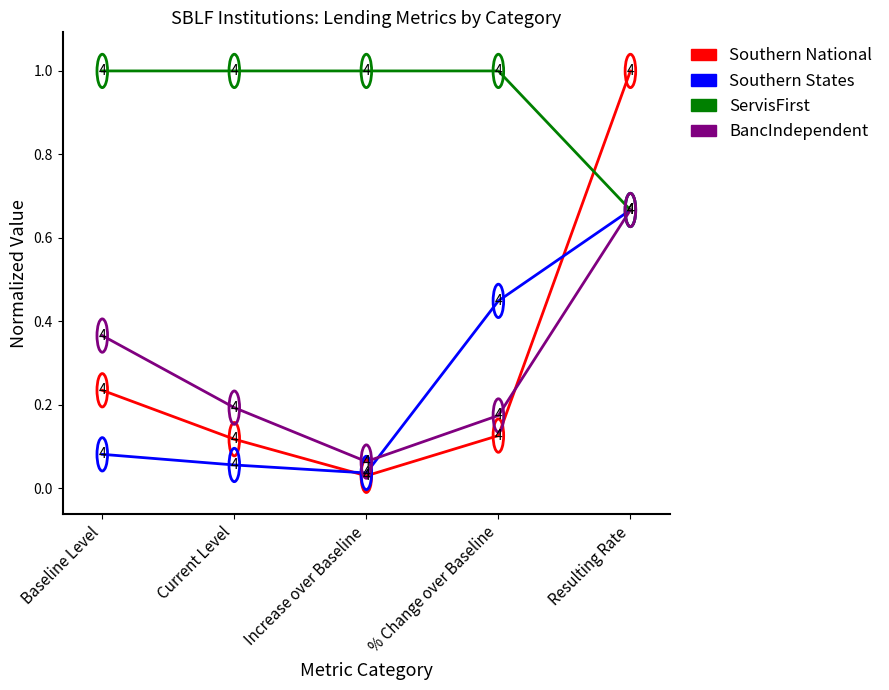

At how many categories does at least one series exceed 0?

5